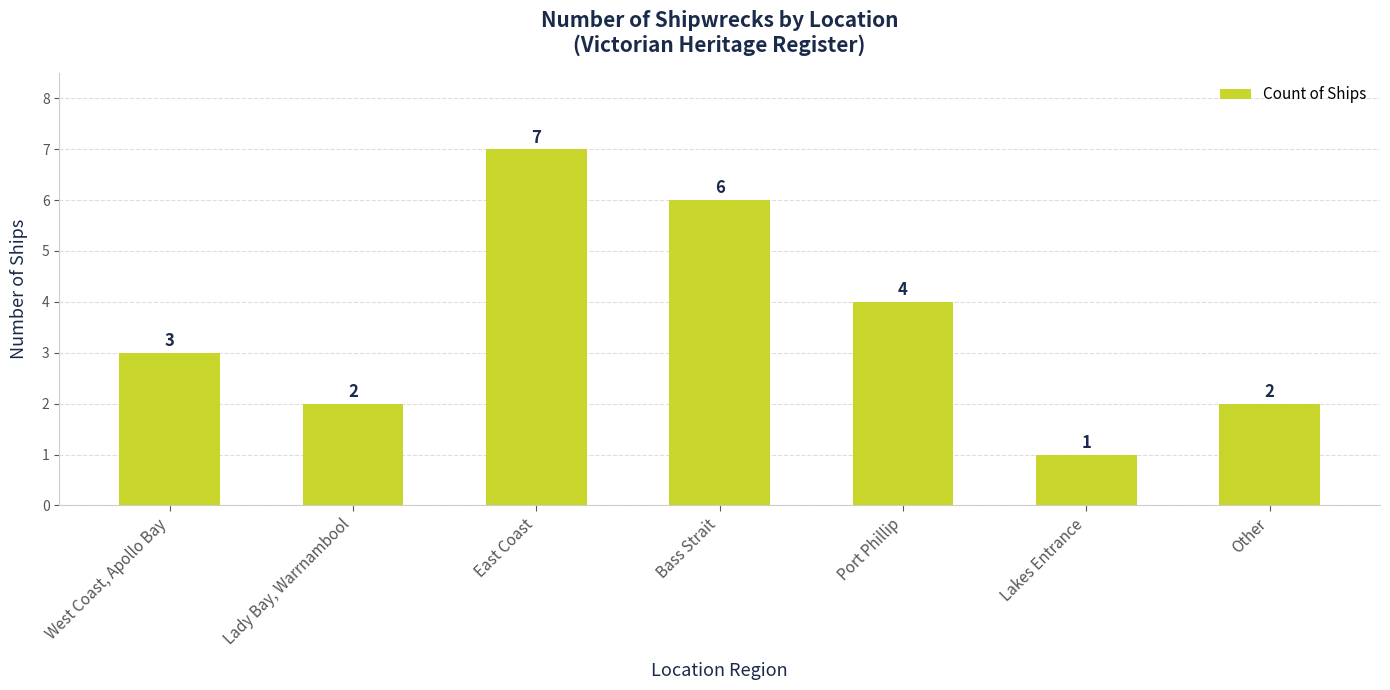

What position from the right is Port Phillip?

3